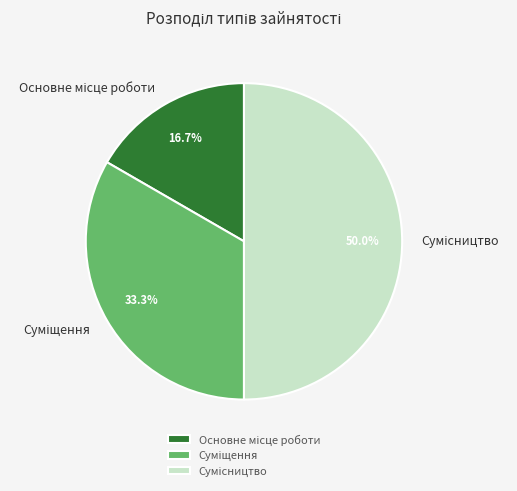

To the nearest percent, what portion does Суміщення represent?

33%